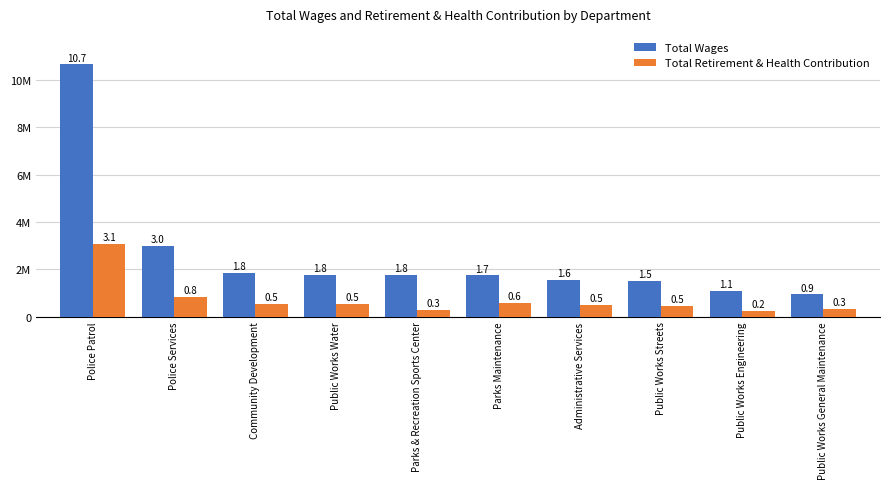

Does the chart contain any negative values?

No